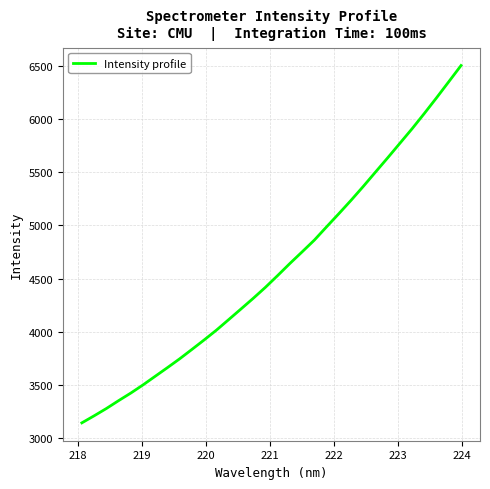

What is the difference between the maximum and minimum values?

3360.9